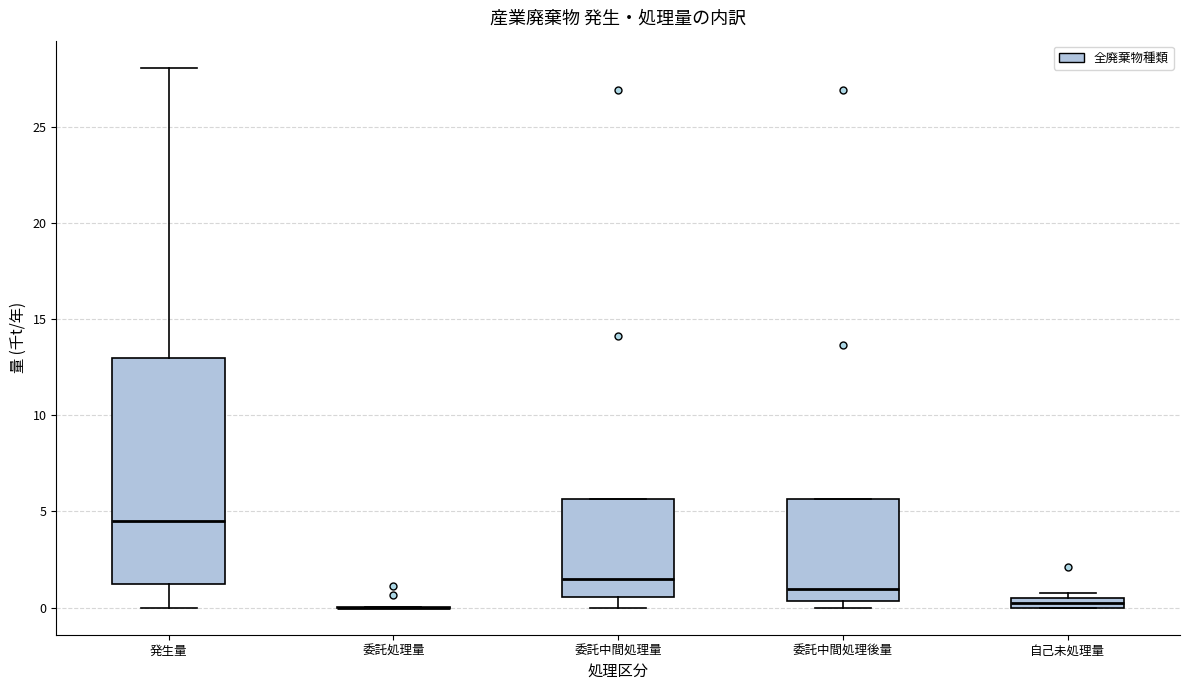

Which box is the tallest, from its lower edge to its upper edge?

発生量